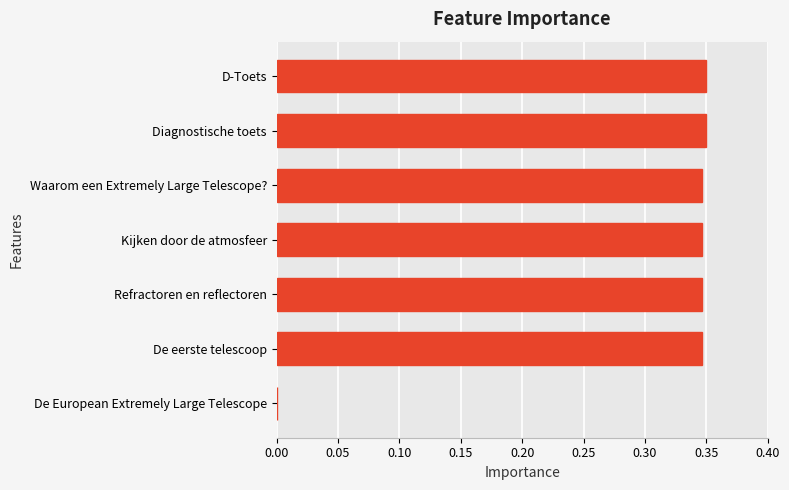

Does the chart contain stacked bars?

No